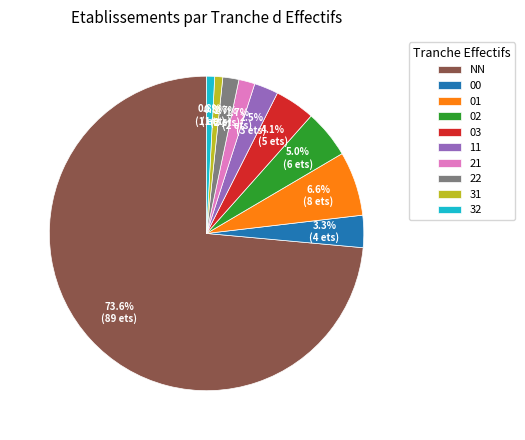

How many slices are in this pie chart?

10